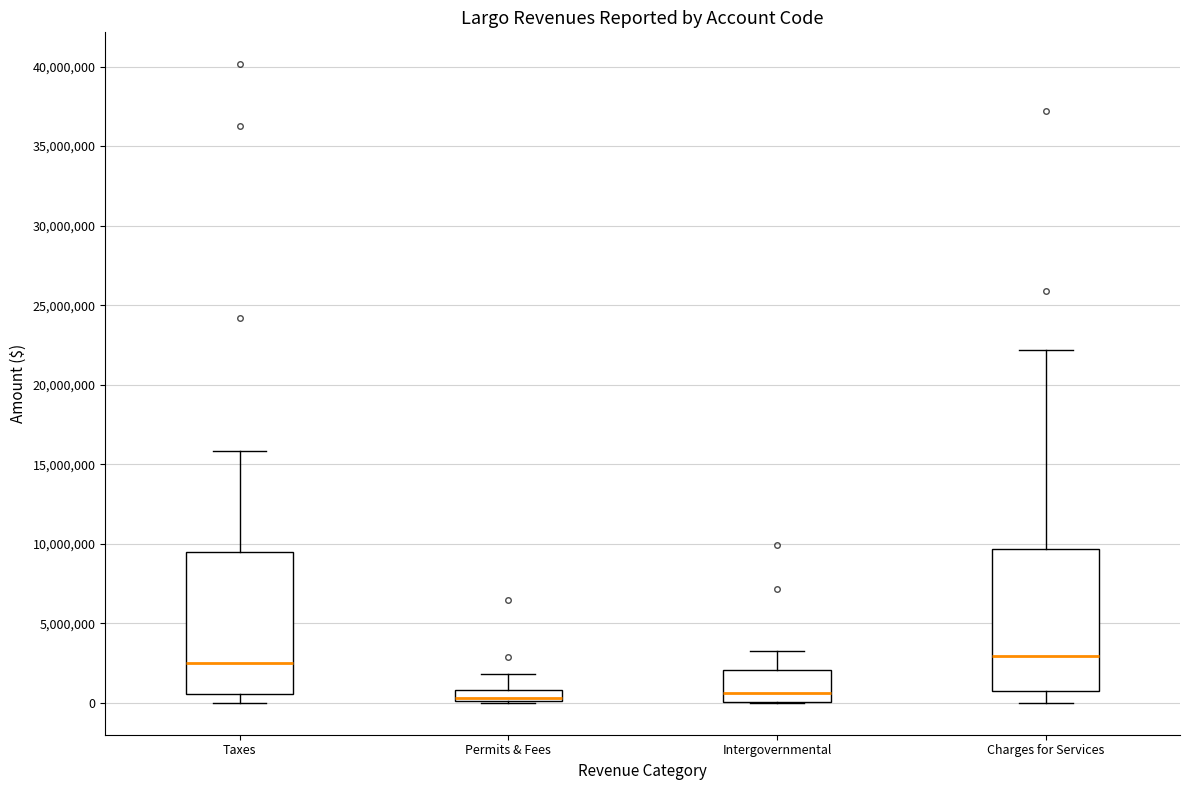

Where does the upper whisker of the box for Charges for Services end on the y-axis? The values are not printed on the chart, so give them approximately, as read against the axis.

22000000